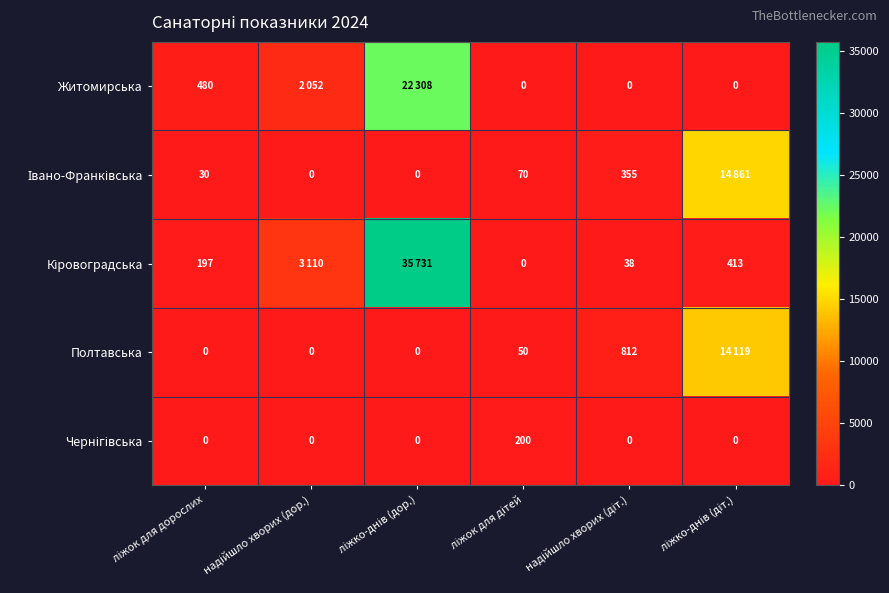

Which series has the widest spread of values?

Кіровоградська